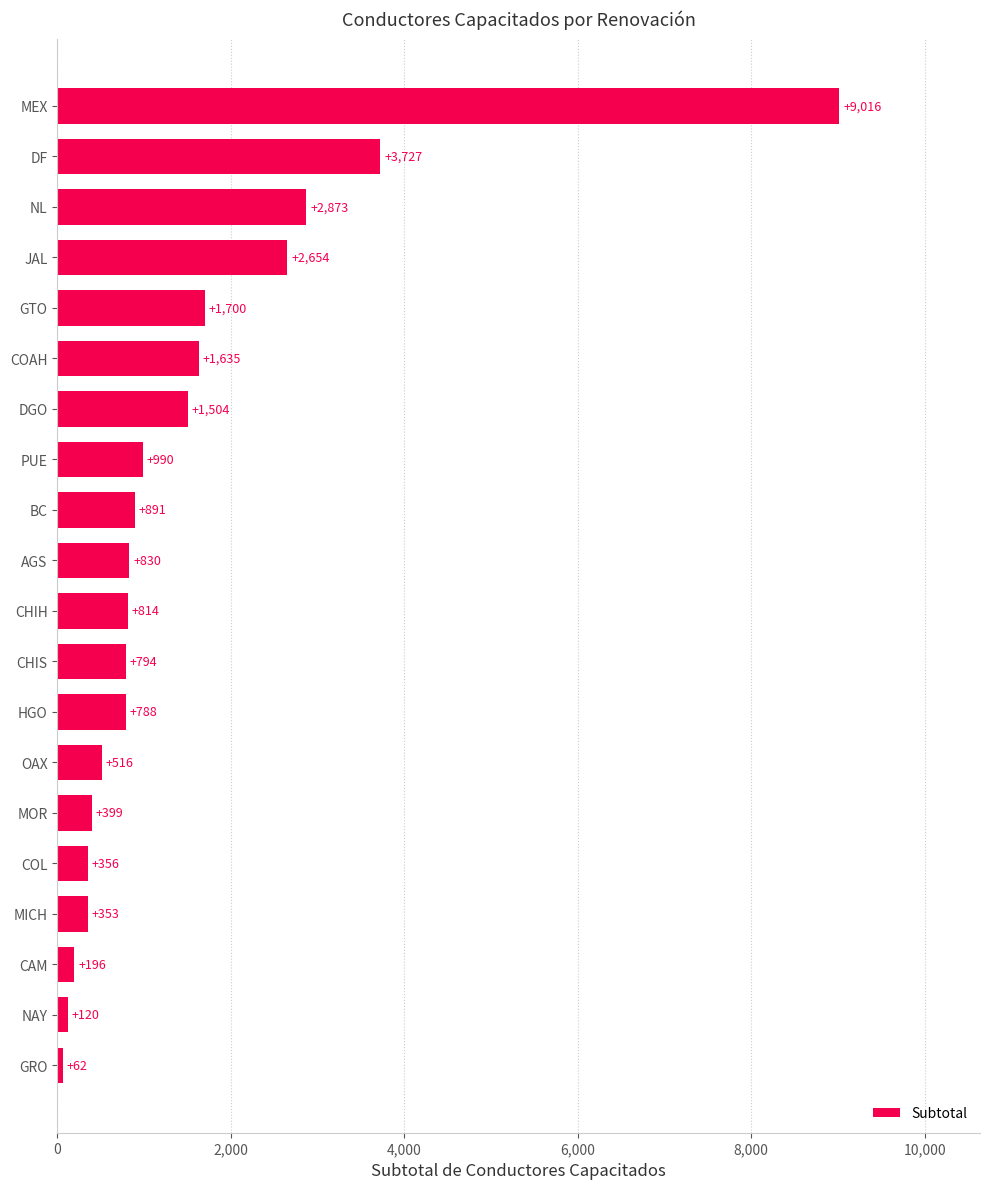

The chart shows a value of 899 at DGO. True or false?

False